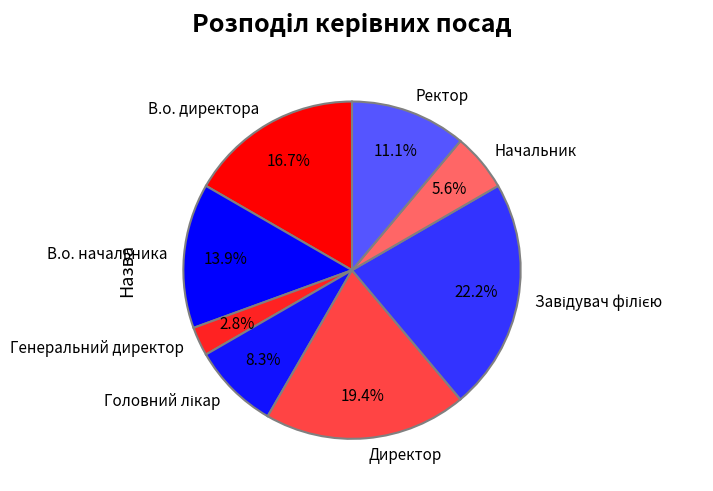

Approximately how many times larger is the value at Директор compared to Начальник?

3.5